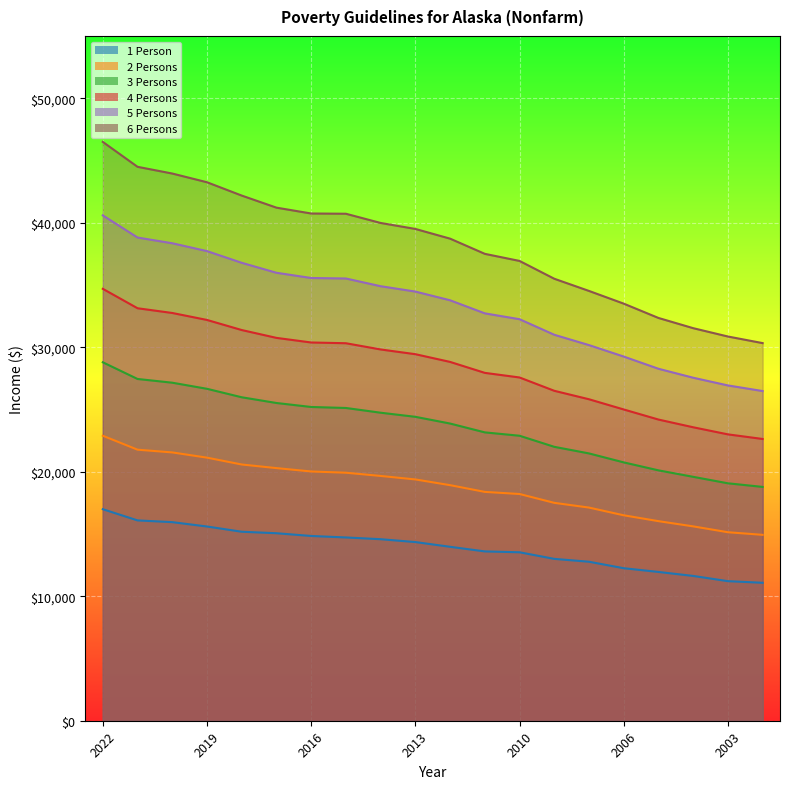

Reading left to right, list all the values displayed in this chart.

1 Person: 2022=16990	2021=16090	2020=15950	2019=15600	2018=15180	2017=15060	2016=14840	2015=14720	2014=14580	2013=14350	2012=13970	2011=13600	2010=13530	2008=13000	2007=12770	2006=12250	2005=11950	2004=11630	2003=11210	2002=11080
2 Persons: 2022=22890	2021=21770	2020=21550	2019=21130	2018=20580	2017=20290	2016=20020	2015=19920	2014=19660	2013=19380	2012=18920	2011=18380	2010=18210	2008=17500	2007=17120	2006=16500	2005=16030	2004=15610	2003=15140	2002=14930
3 Persons: 2022=28790	2021=27450	2020=27150	2019=26660	2018=25980	2017=25520	2016=25200	2015=25120	2014=24740	2013=24410	2012=23870	2011=23160	2010=22890	2008=22000	2007=21470	2006=20750	2005=20110	2004=19590	2003=19070	2002=18780
4 Persons: 2022=34690	2021=33130	2020=32750	2019=32190	2018=31380	2017=30750	2016=30380	2015=30320	2014=29820	2013=29440	2012=28820	2011=27940	2010=27570	2008=26500	2007=25820	2006=25000	2005=24190	2004=23570	2003=23000	2002=22630
5 Persons: 2022=40590	2021=38810	2020=38350	2019=37720	2018=36780	2017=35980	2016=35560	2015=35520	2014=34900	2013=34470	2012=33770	2011=32720	2010=32250	2008=31000	2007=30170	2006=29250	2005=28270	2004=27550	2003=26930	2002=26480
6 Persons: 2022=46490	2021=44490	2020=43950	2019=43250	2018=42180	2017=41210	2016=40740	2015=40720	2014=39980	2013=39500	2012=38720	2011=37500	2010=36930	2008=35500	2007=34520	2006=33500	2005=32350	2004=31530	2003=30860	2002=30330